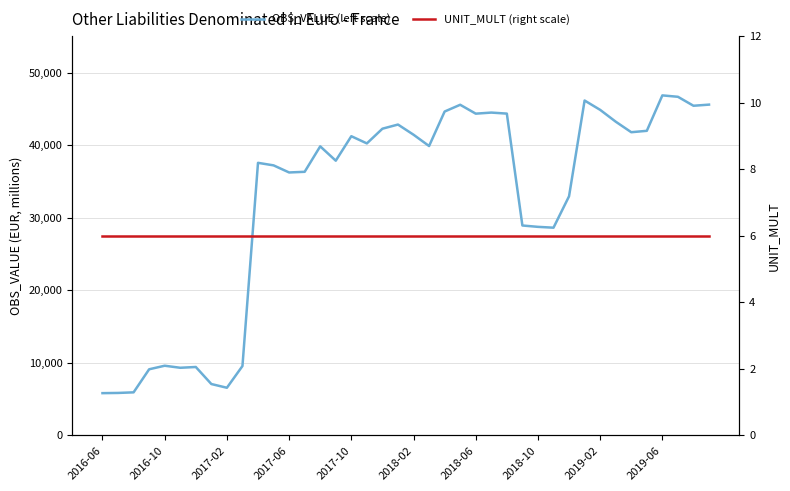

Which series changed the most between 2017-02 and 33?

OBS_VALUE (left scale)